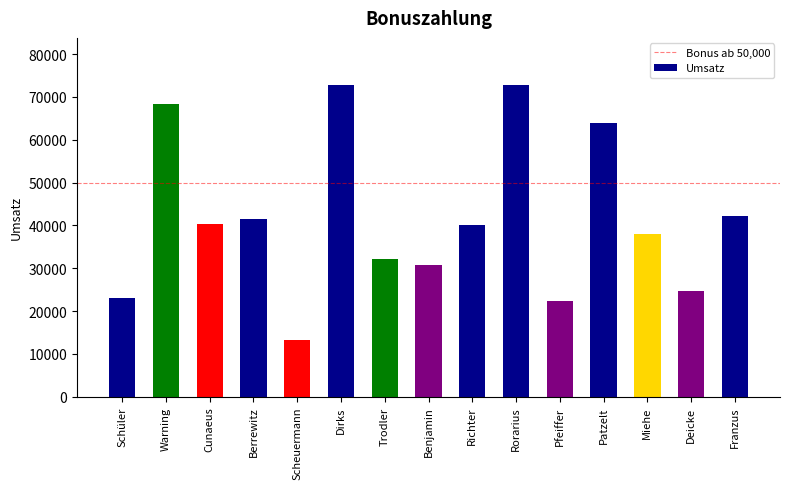

Which category has the lowest value across all series?

Scheuermann